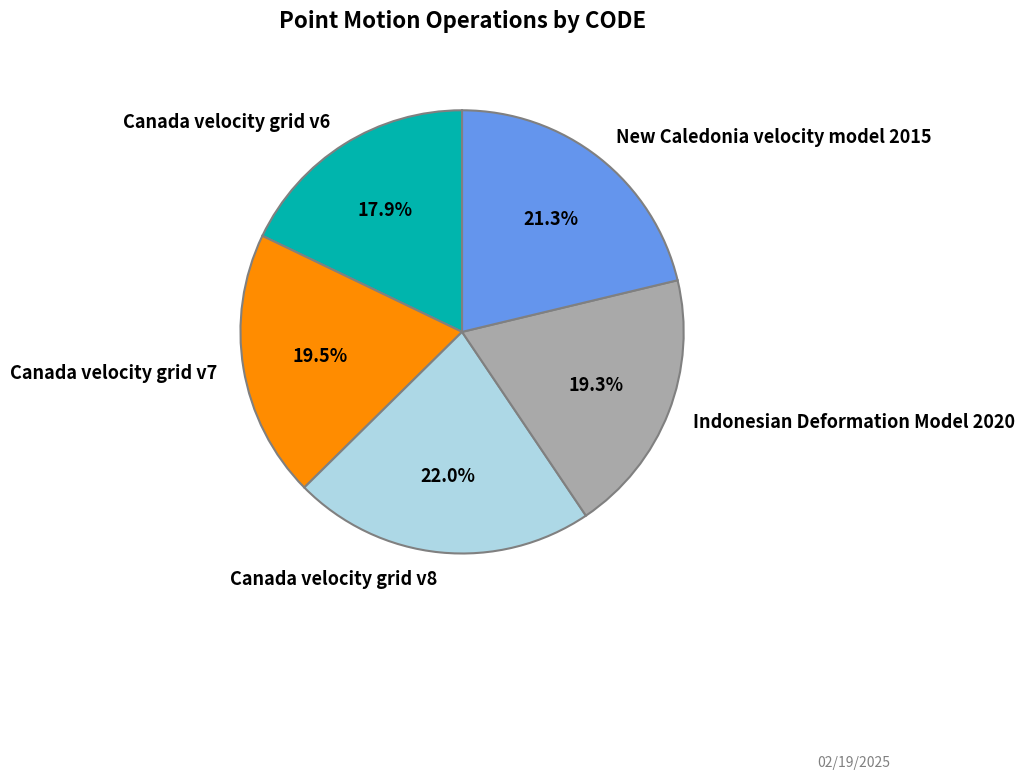

Is there any slice that represents more than half of the pie?

No